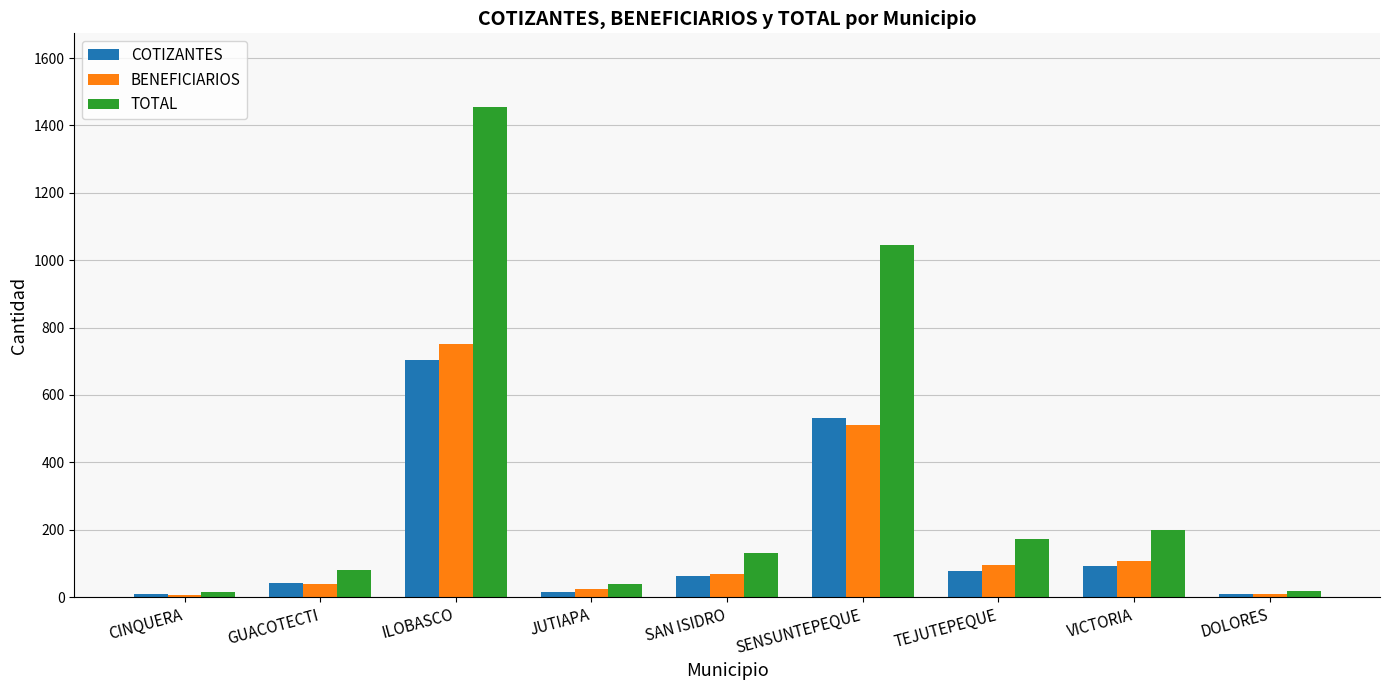

What is the highest value of the BENEFICIARIOS series?

752